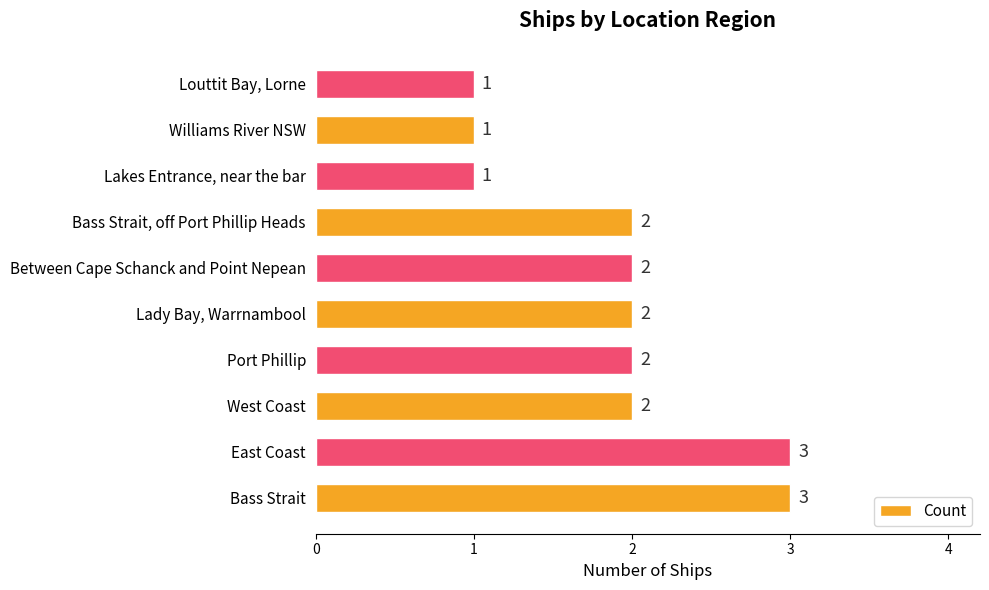

Is it true that the value at Port Phillip is 2?

True